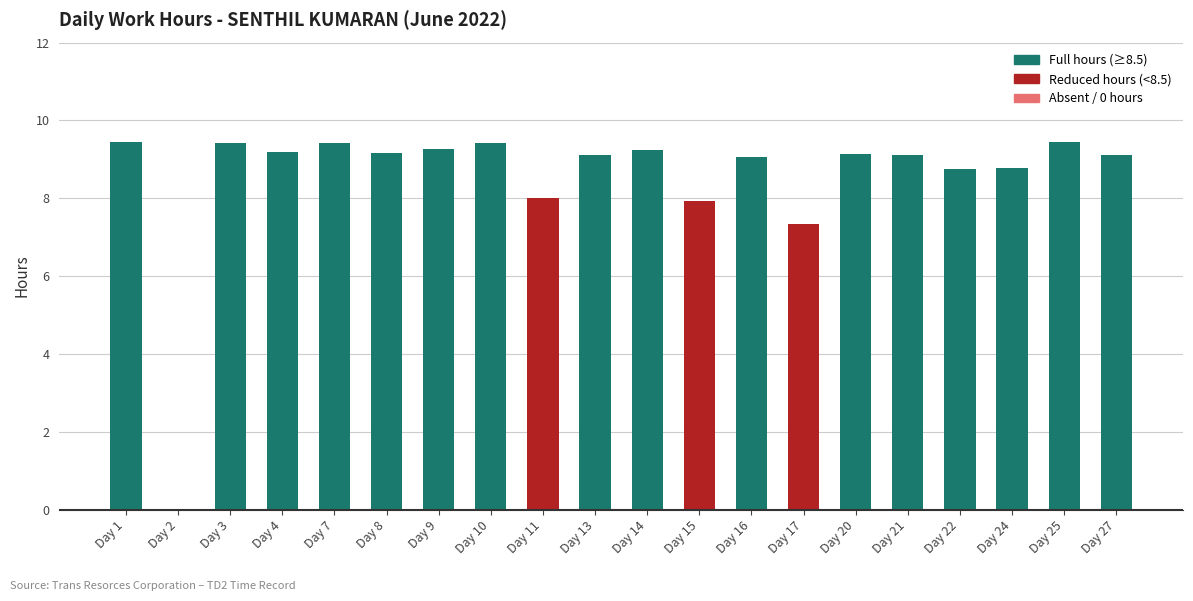

What is the ratio of the value at Day 21 to the value at Day 4?

1.0